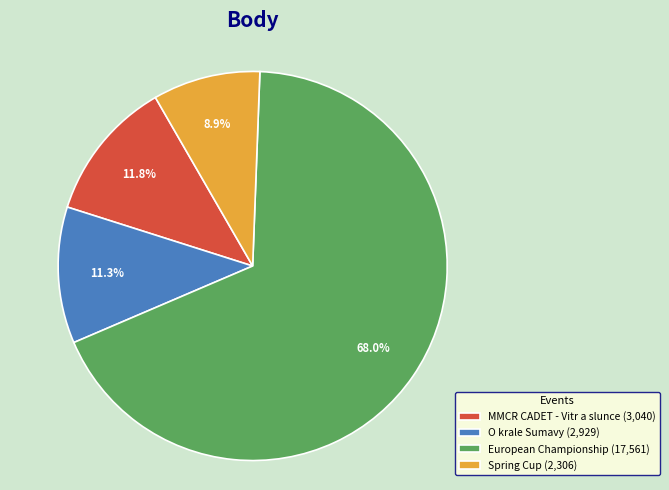

Combined, what portion of the pie is Spring Cup (2,306) and European Championship (17,561)?

76.9%